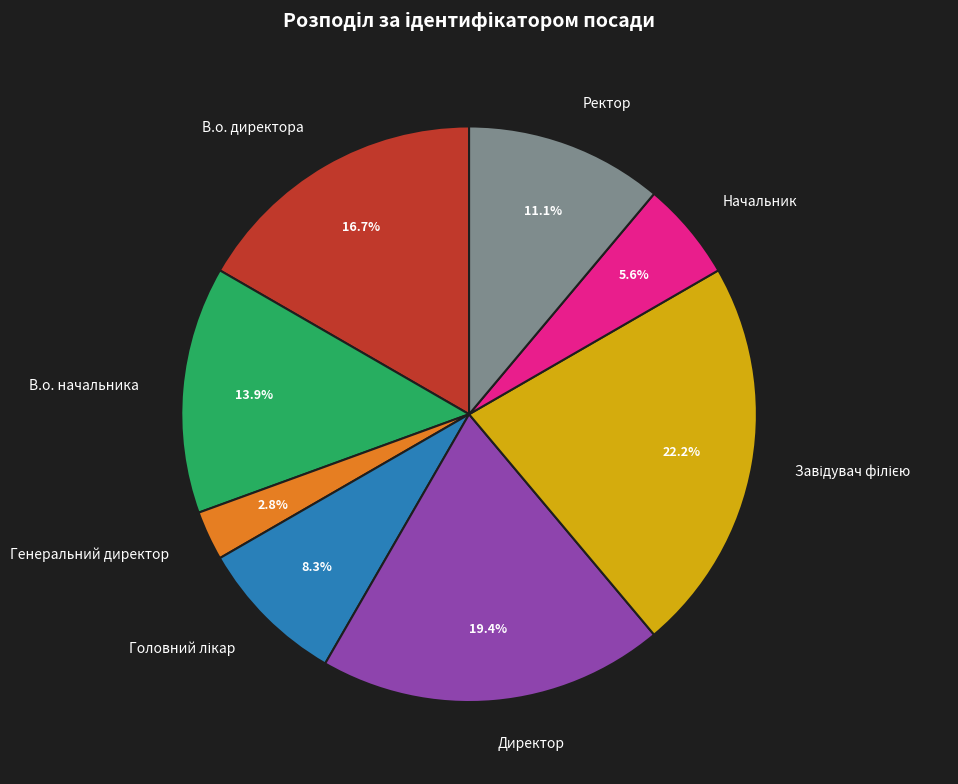

Which category has the smallest portion of the pie?

Генеральний директор